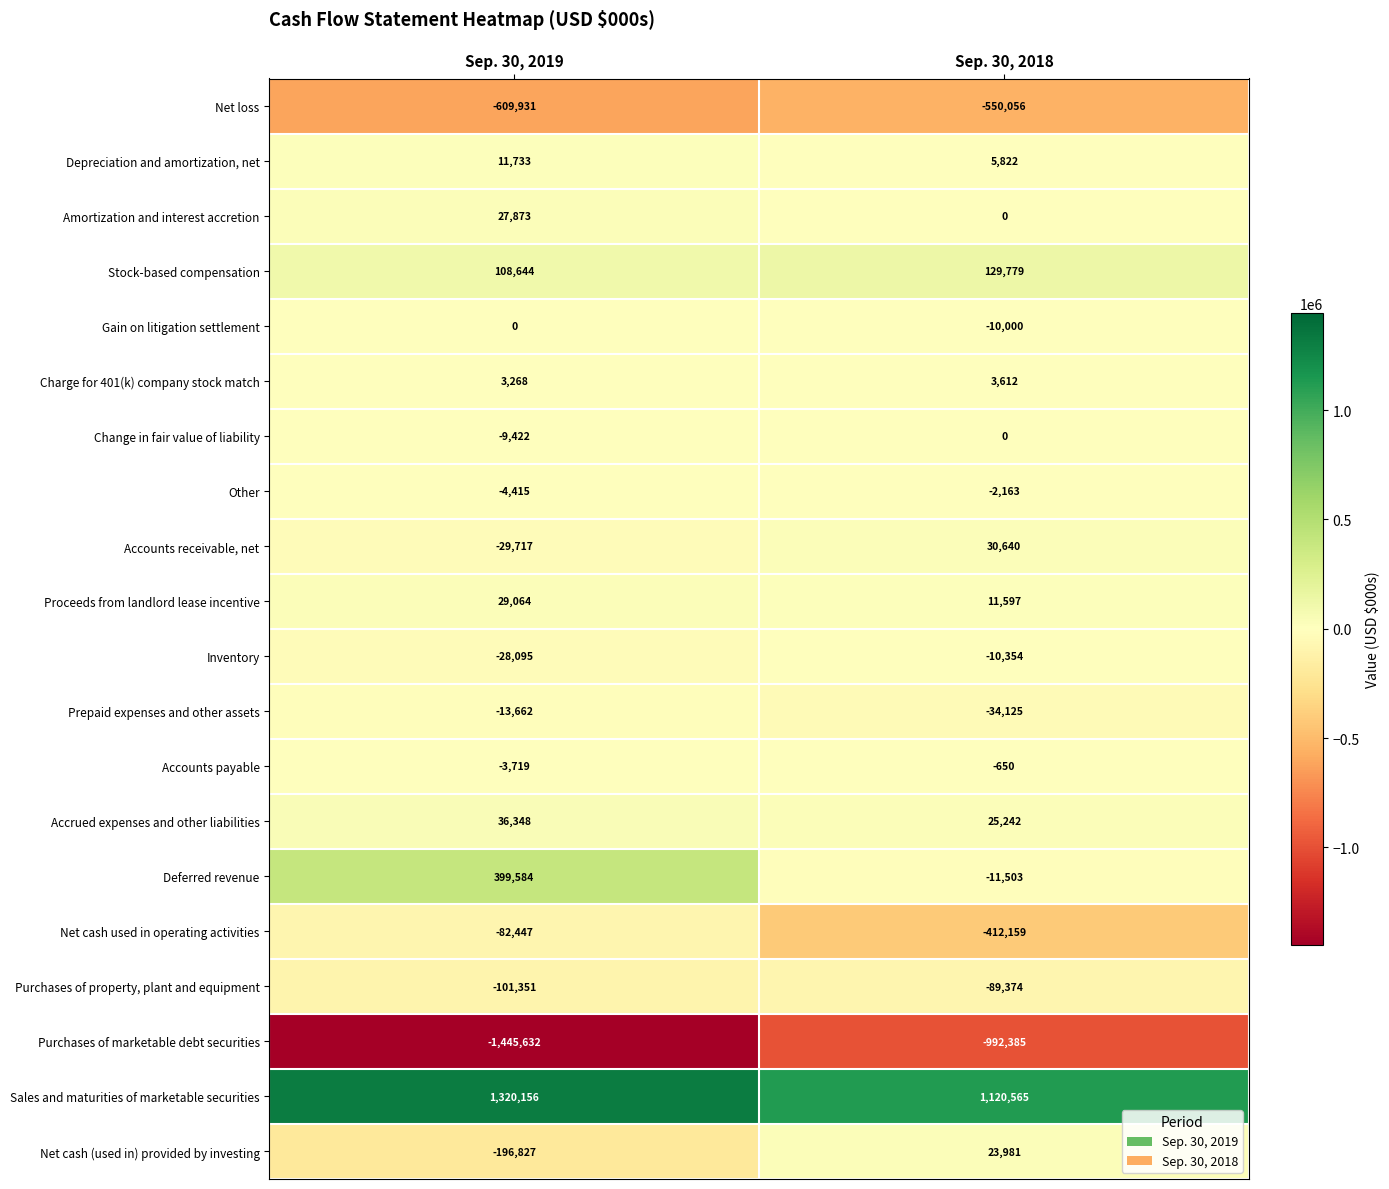

True or false: Purchases of property, plant and equipment has a value of -101351 at Sep. 30, 2019.

True